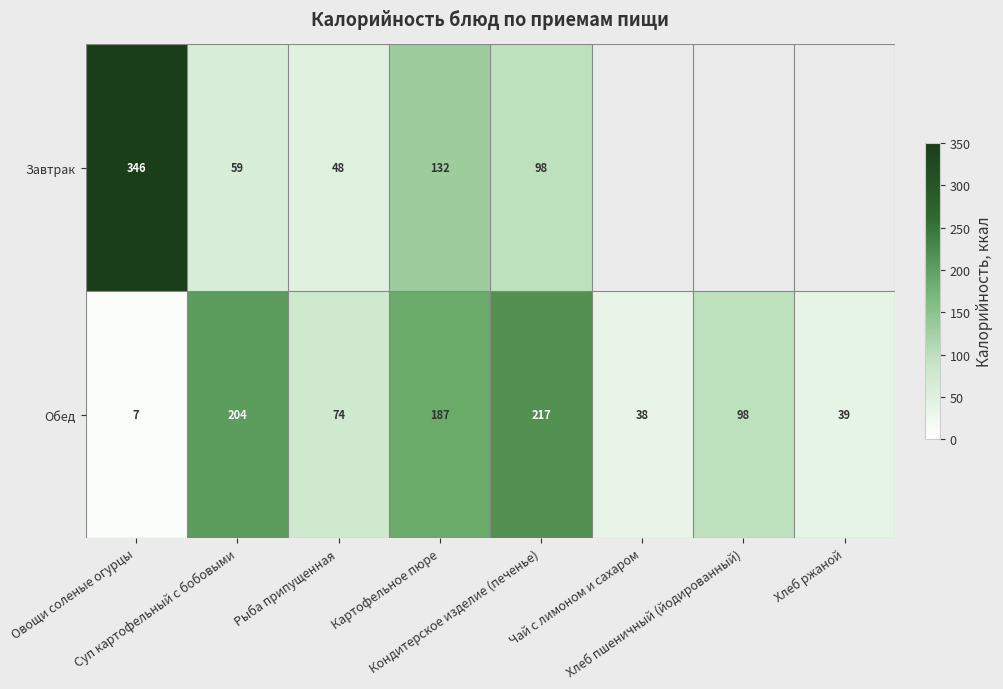

What is the difference between the second highest and second lowest values in the Обед series?

166